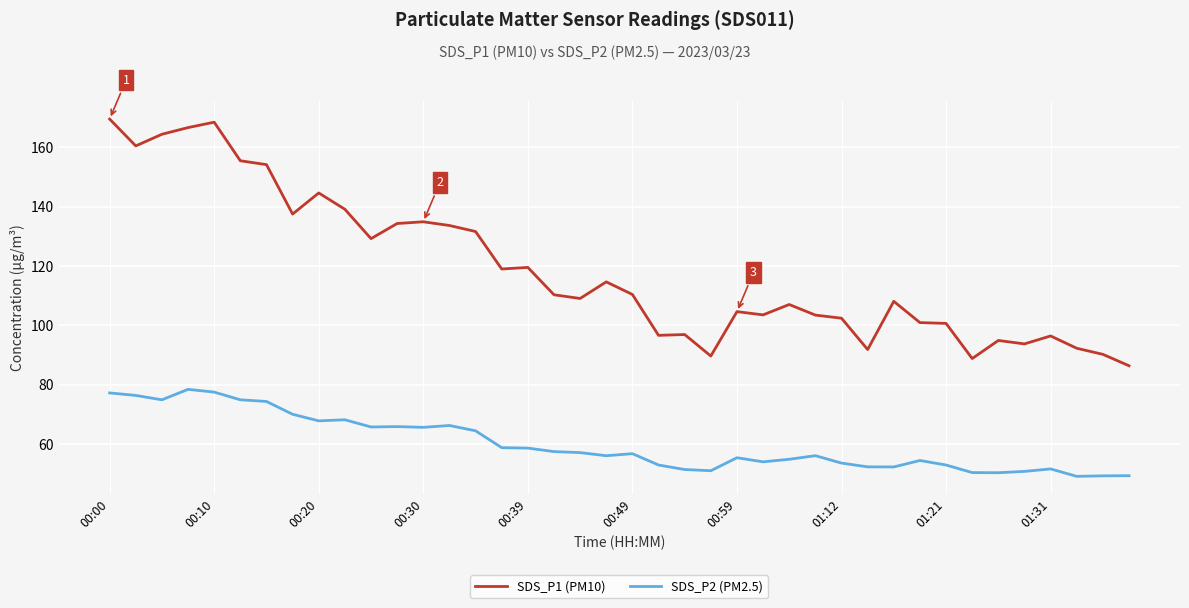

Which series has the largest total across all categories?

SDS_P1 (PM10)